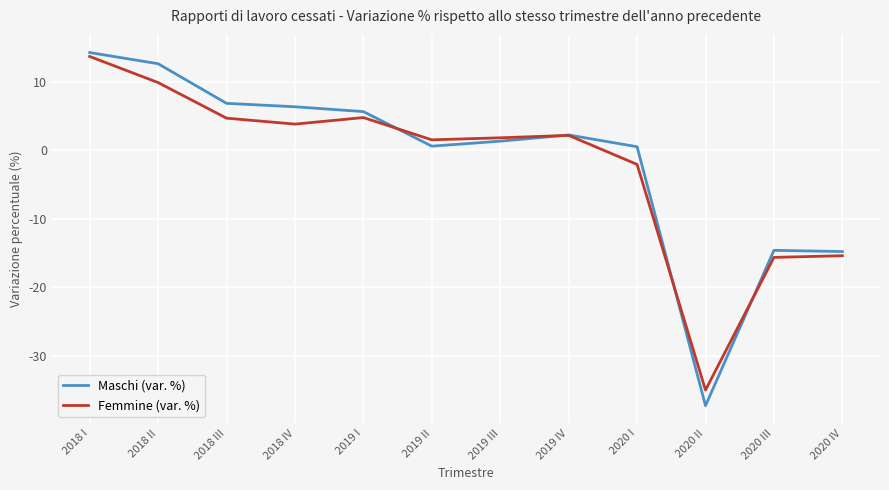

Is it true that Maschi (var. %) equals -6.4 at 2020 IV?

False